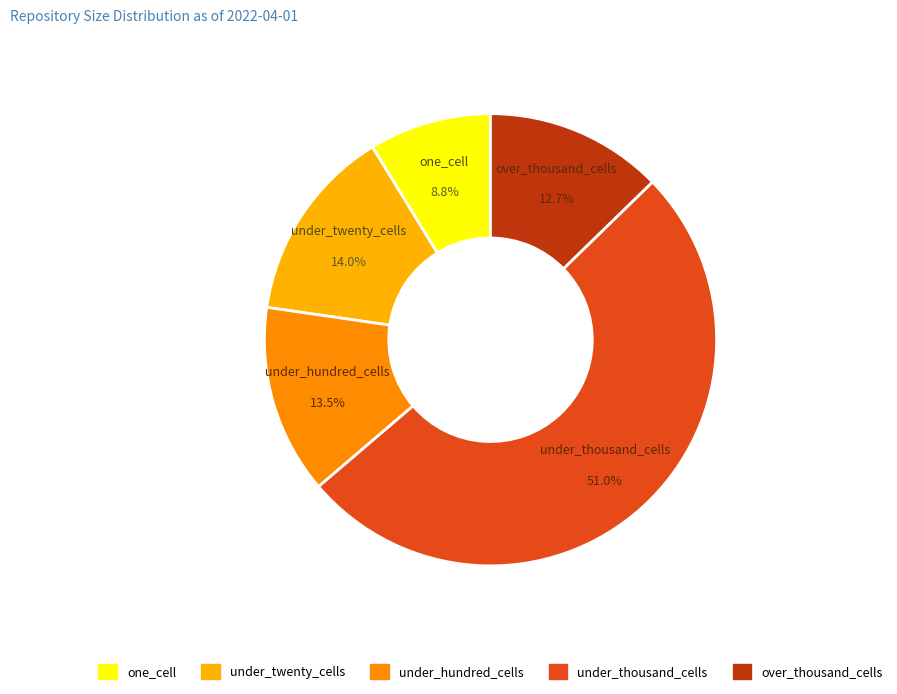

What is the smallest slice in the pie chart?

one_cell